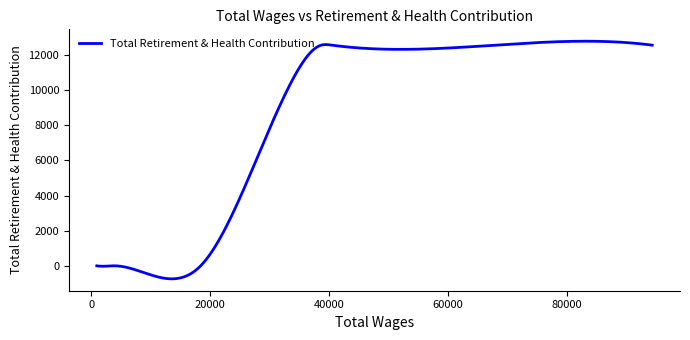

What is the maximum value shown in the chart?

12782.0